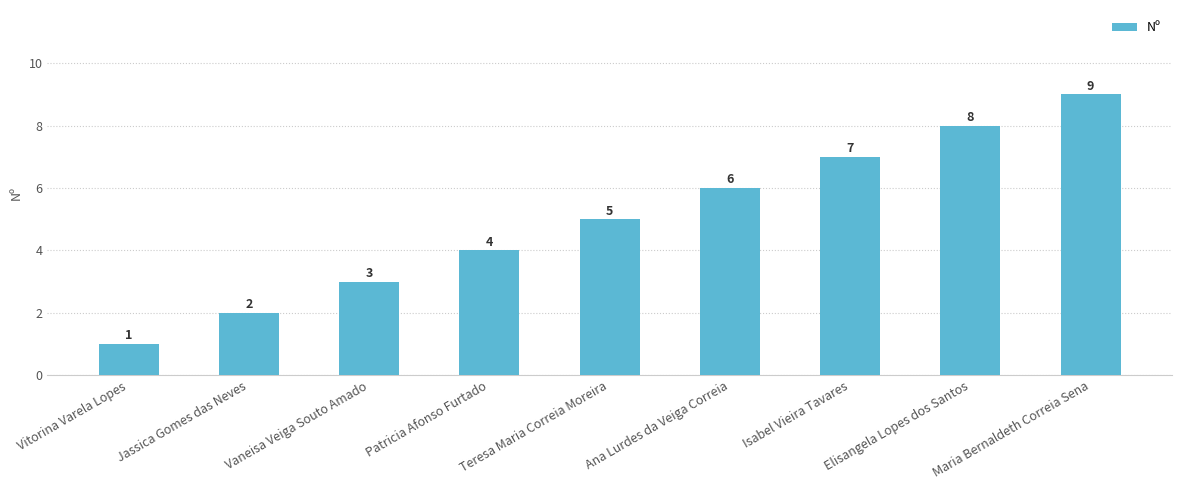

Rank the categories by value from lowest to highest.

Vitorina Varela Lopes, Jassica Gomes das Neves, Vaneisa Veiga Souto Amado, Patricia Afonso Furtado, Teresa Maria Correia Moreira, Ana Lurdes da Veiga Correia, Isabel Vieira Tavares, Elisangela Lopes dos Santos, Maria Bernaldeth Correia Sena